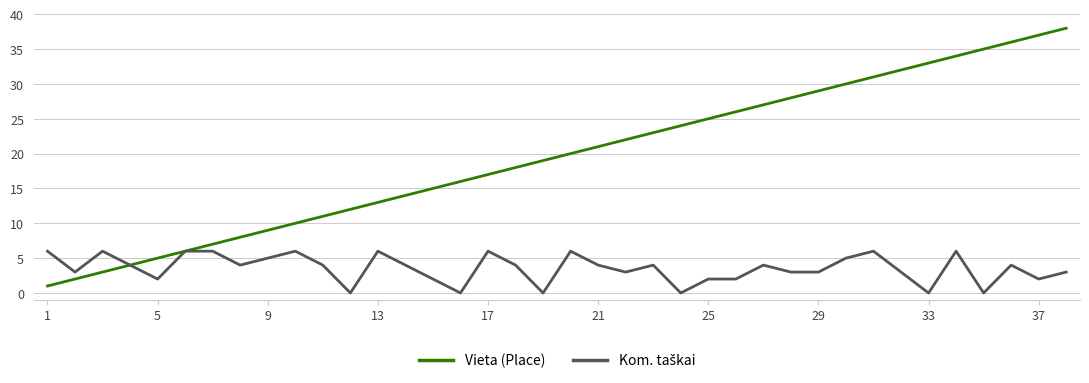

What is the average value of the Vieta (Place) series?

20